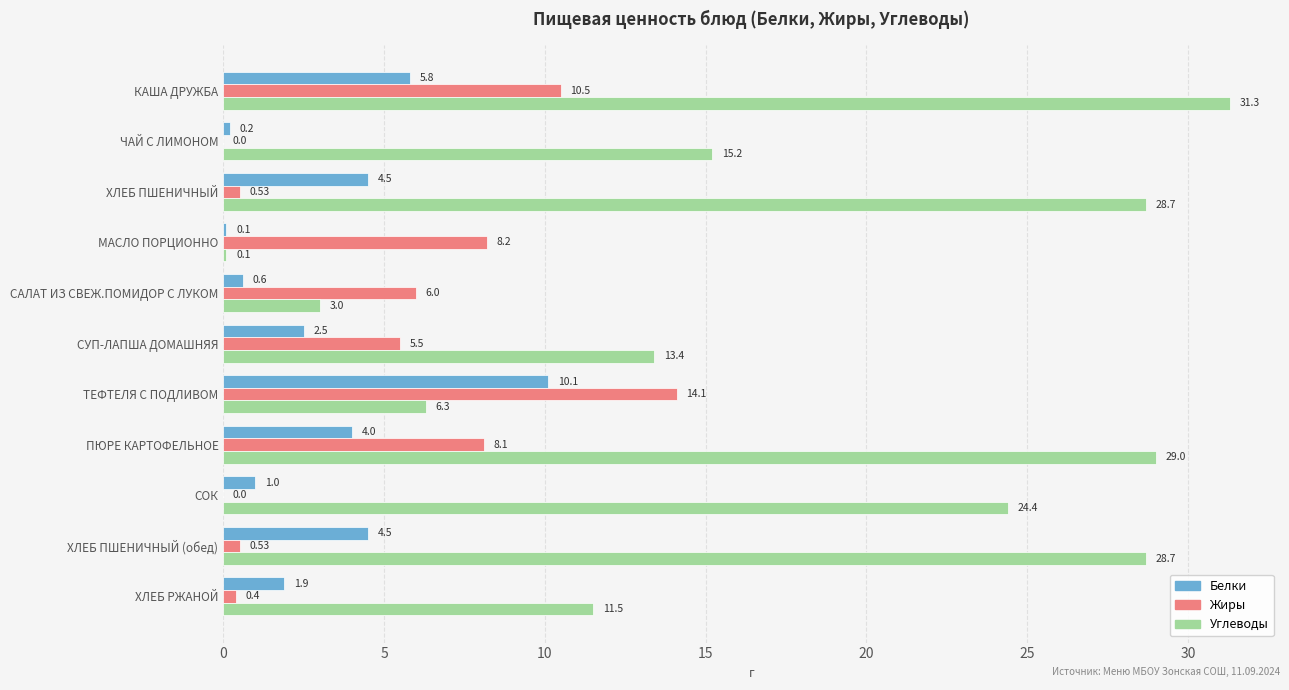

What is the sum of all Углеводы values?

191.6